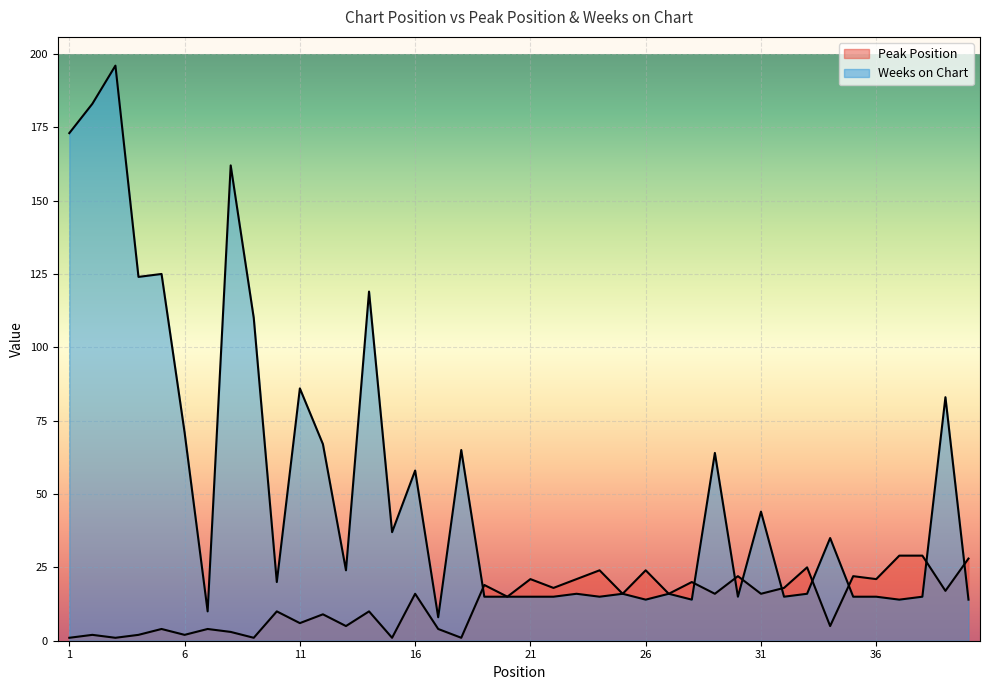

What is the greatest value displayed?

196